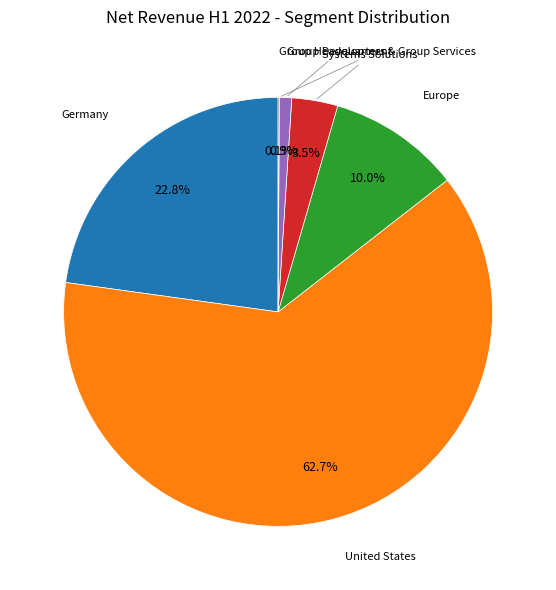

Between Systems Solutions and Germany, which is larger?

Germany